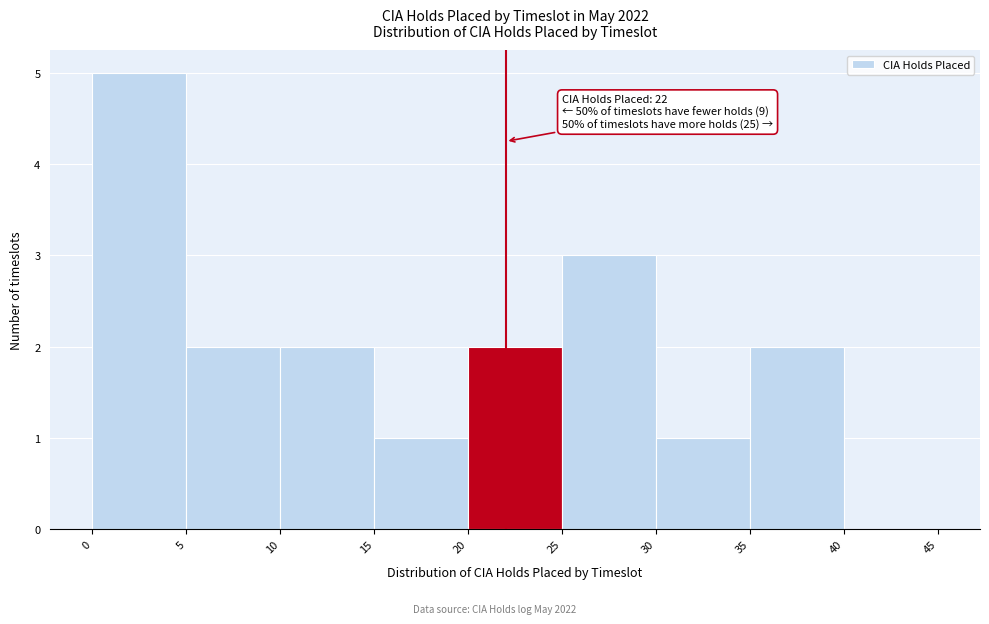

Over which range of the x-axis is the bar tallest?

0 to 5